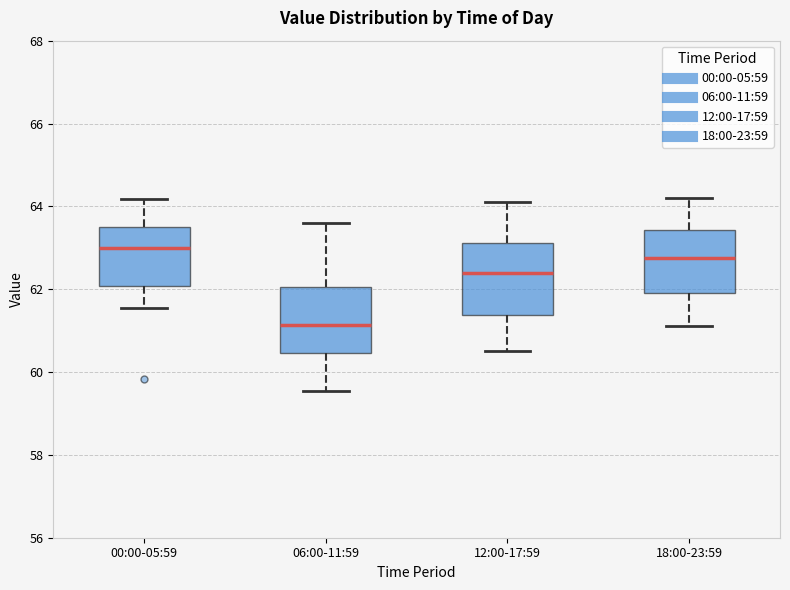

Which box's median line is the lowest?

06:00-11:59